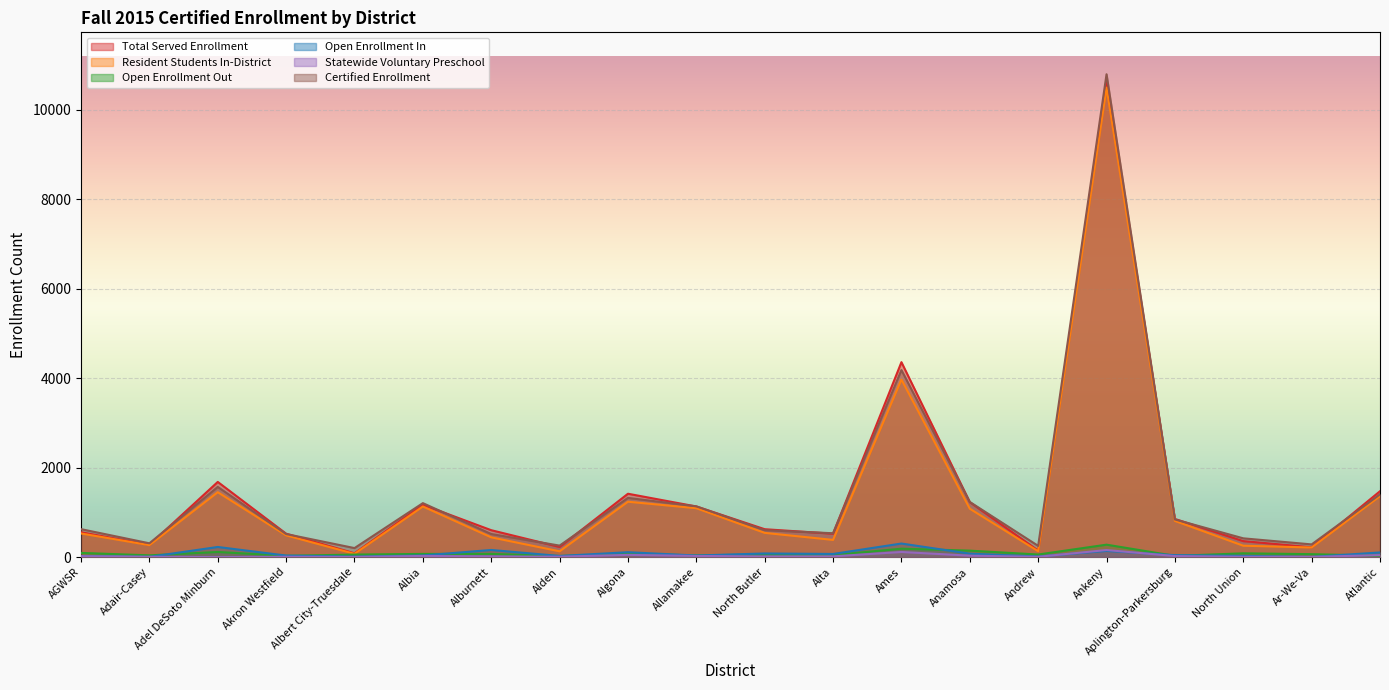

How many times do Open Enrollment Out and Statewide Voluntary Preschool cross each other?

1